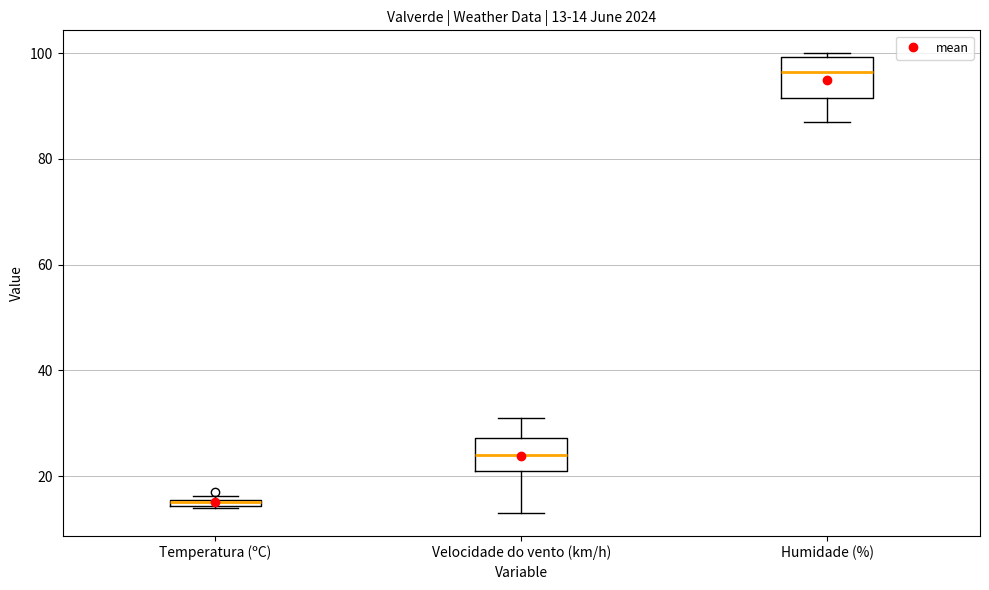

Which box has the lowest median line?

Temperatura (ºC)